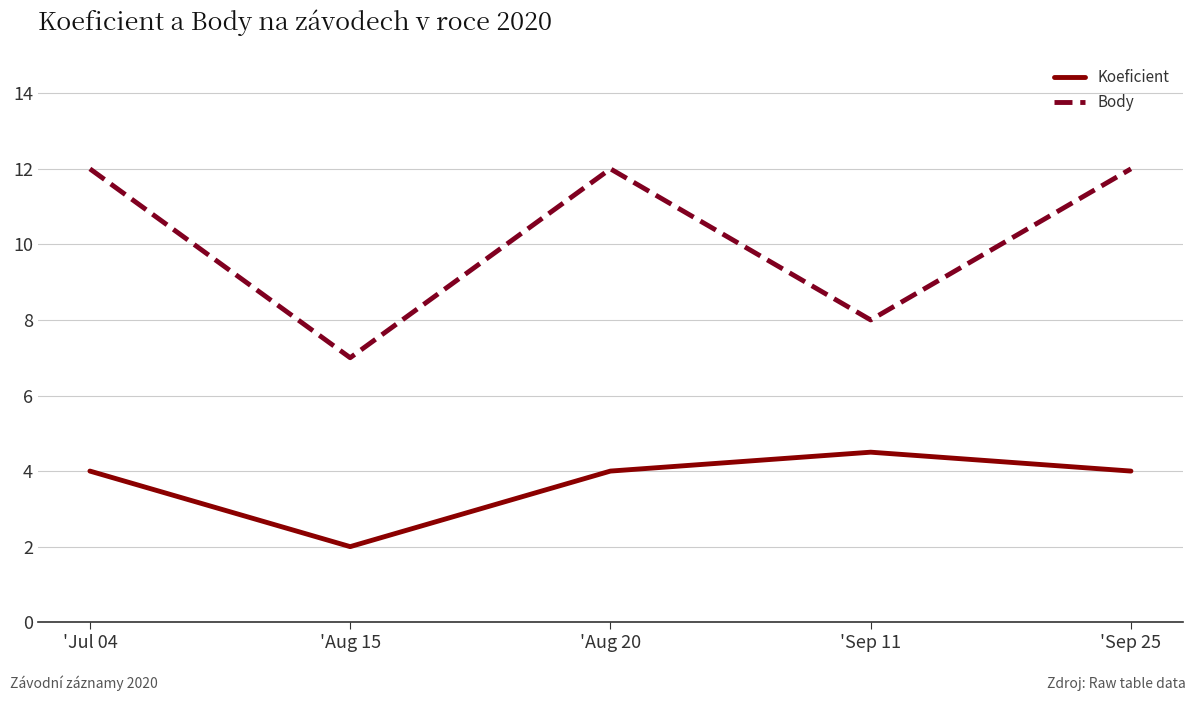

What position from the left is 'Sep 11?

4